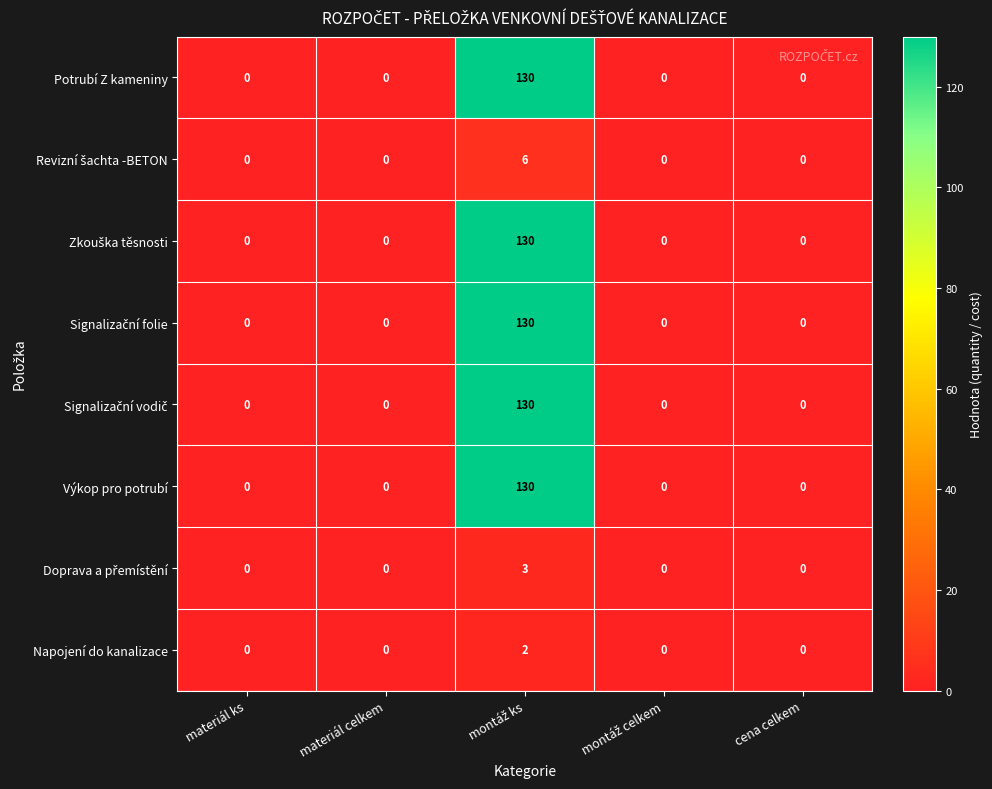

True or false: Potrubí Z kameniny has a value of -87 at materiál ks.

False